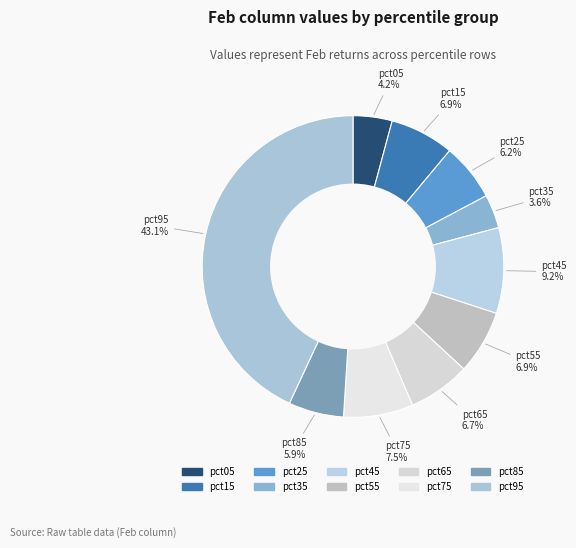

True or false: pct55 accounts for 2% of the total.

False